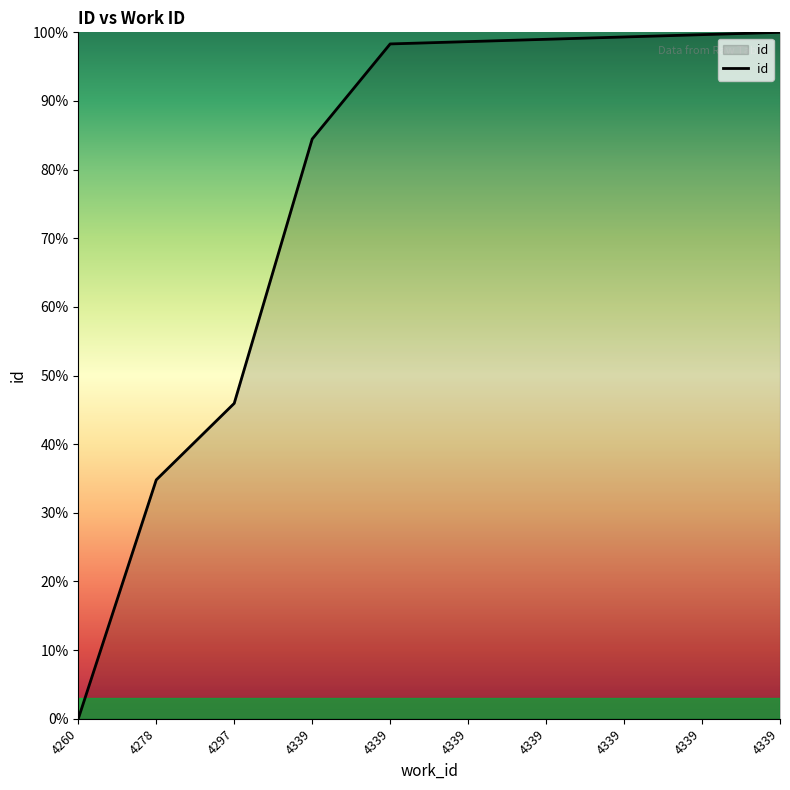

Does the chart display data point markers on the line(s)?

No